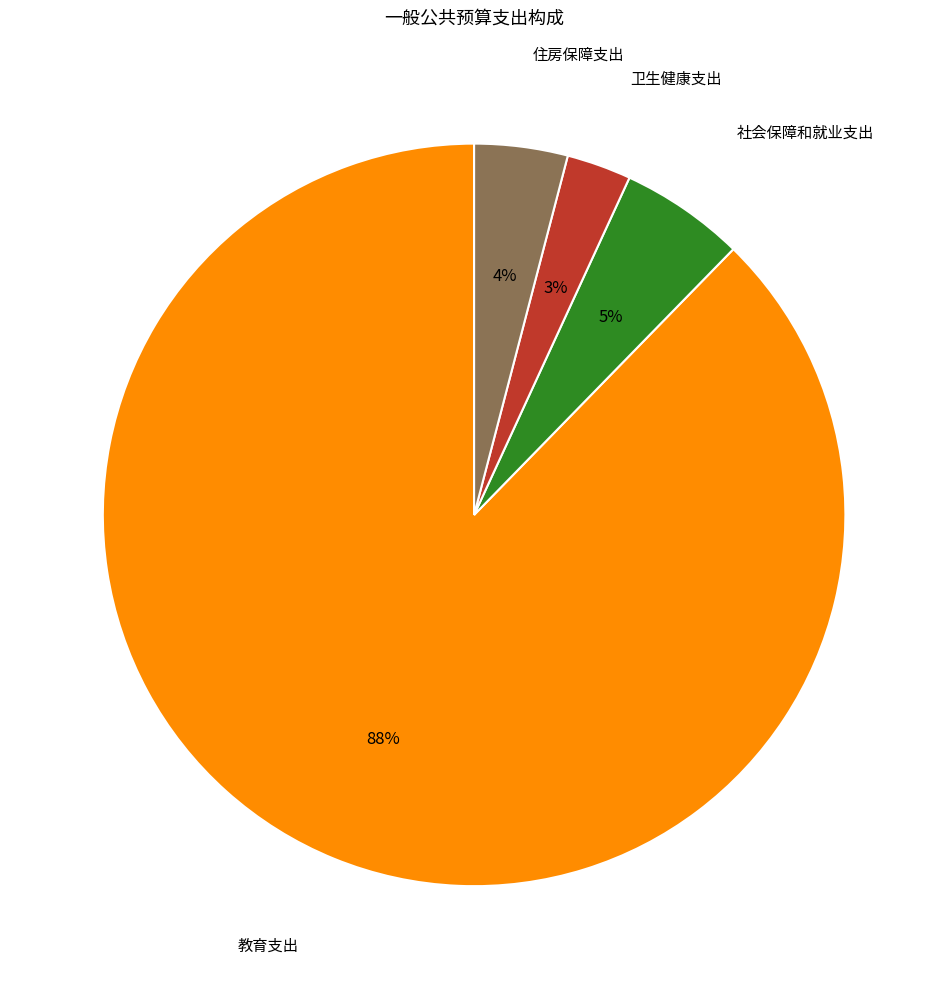

To the nearest percent, what is the difference between the largest and smallest slice percentages?

85%